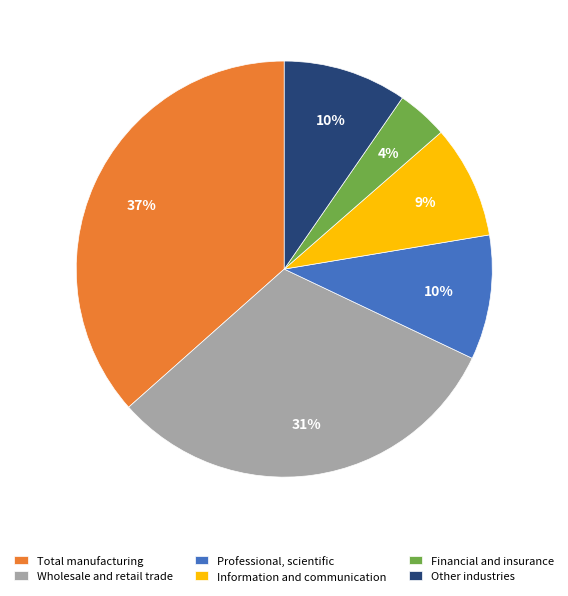

The Financial and insurance slice represents 4% of the pie. True or false?

True